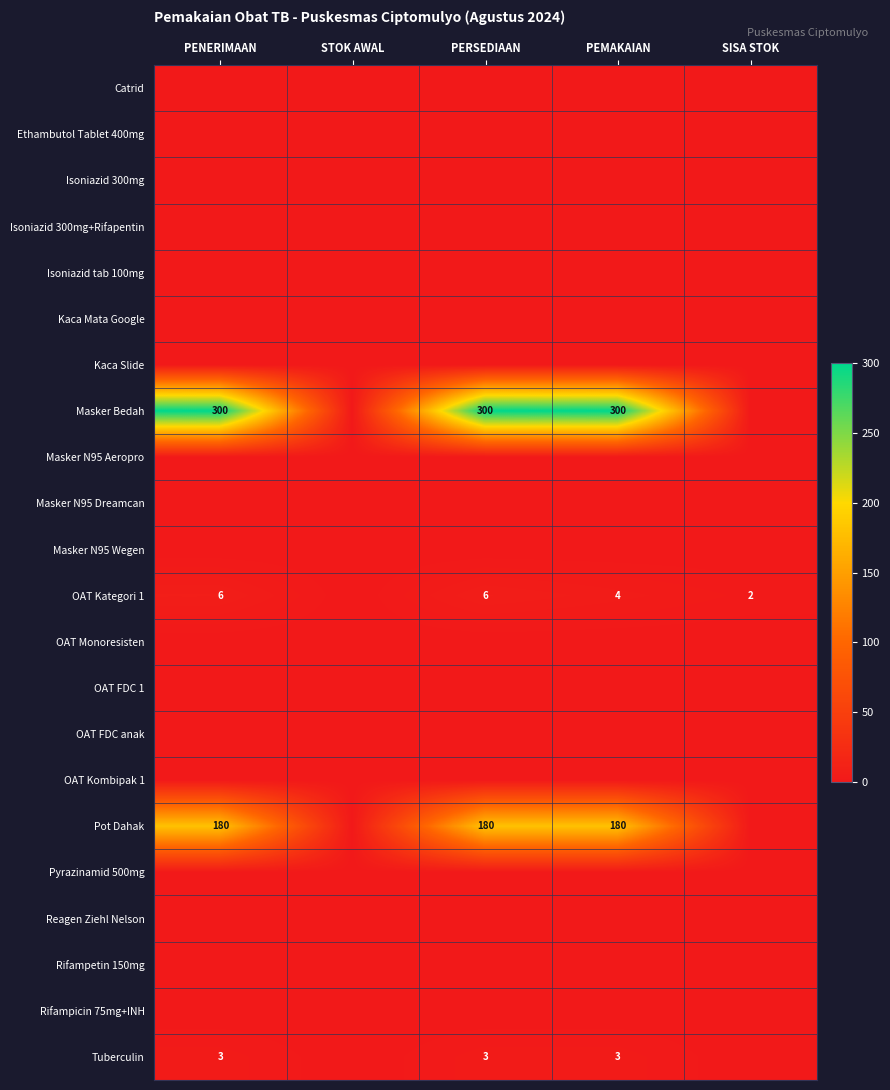

The OAT Kategori 1 series shows 6 at PEMAKAIAN. True or false?

False